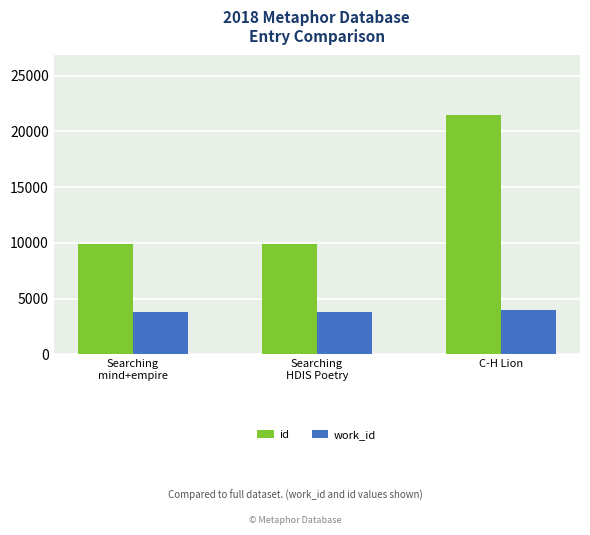

The id series shows 9865 at Searching
mind+empire. True or false?

True